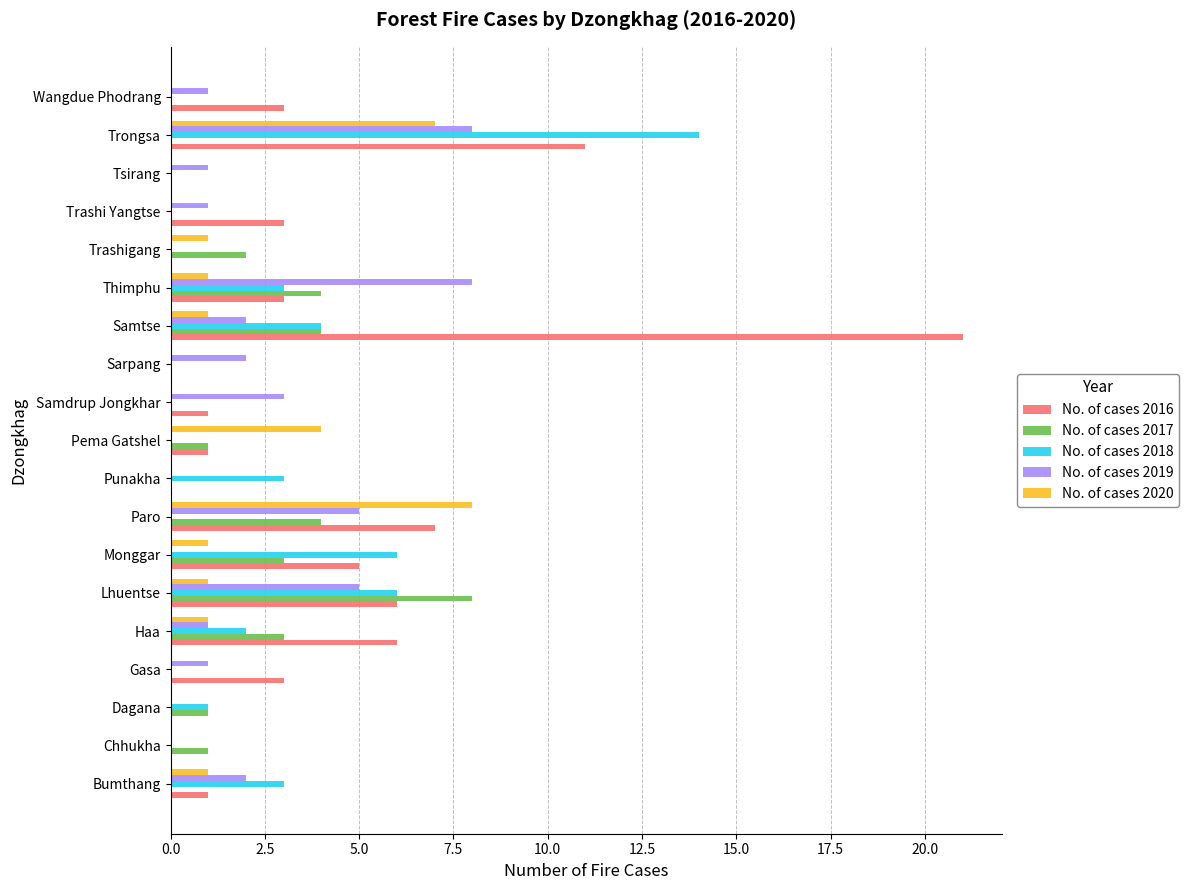

What is the greatest value displayed?

21